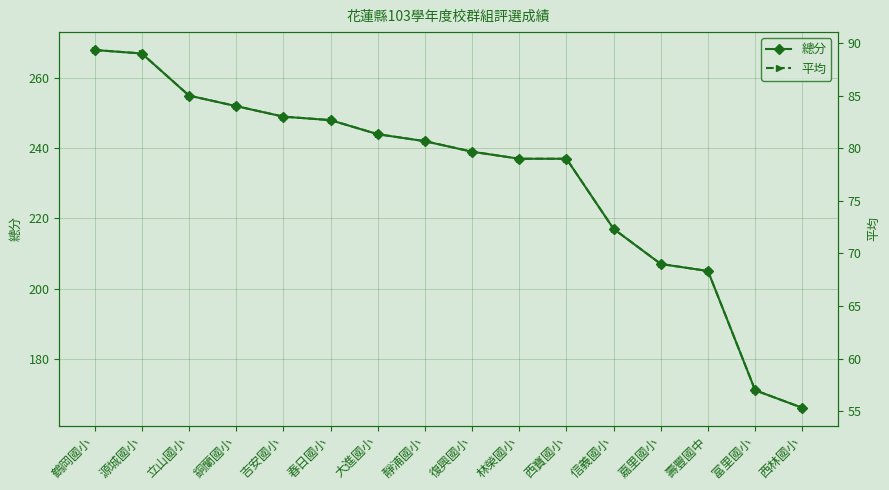

What is the label of the 7th point from the left?

大進國小